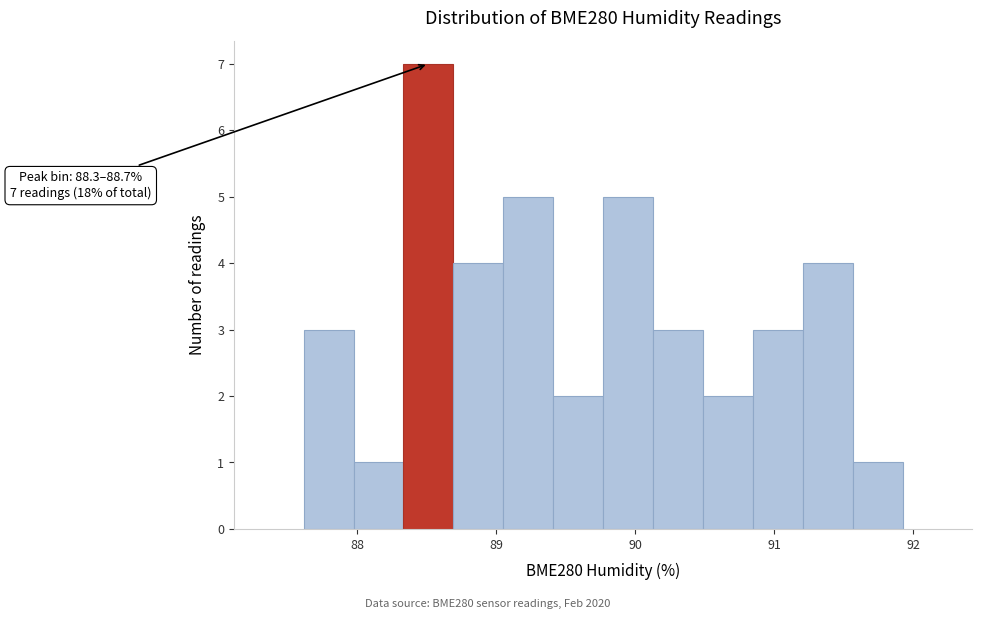

Read against the x-axis, roughly where is the centre of the tallest bar?

88.5